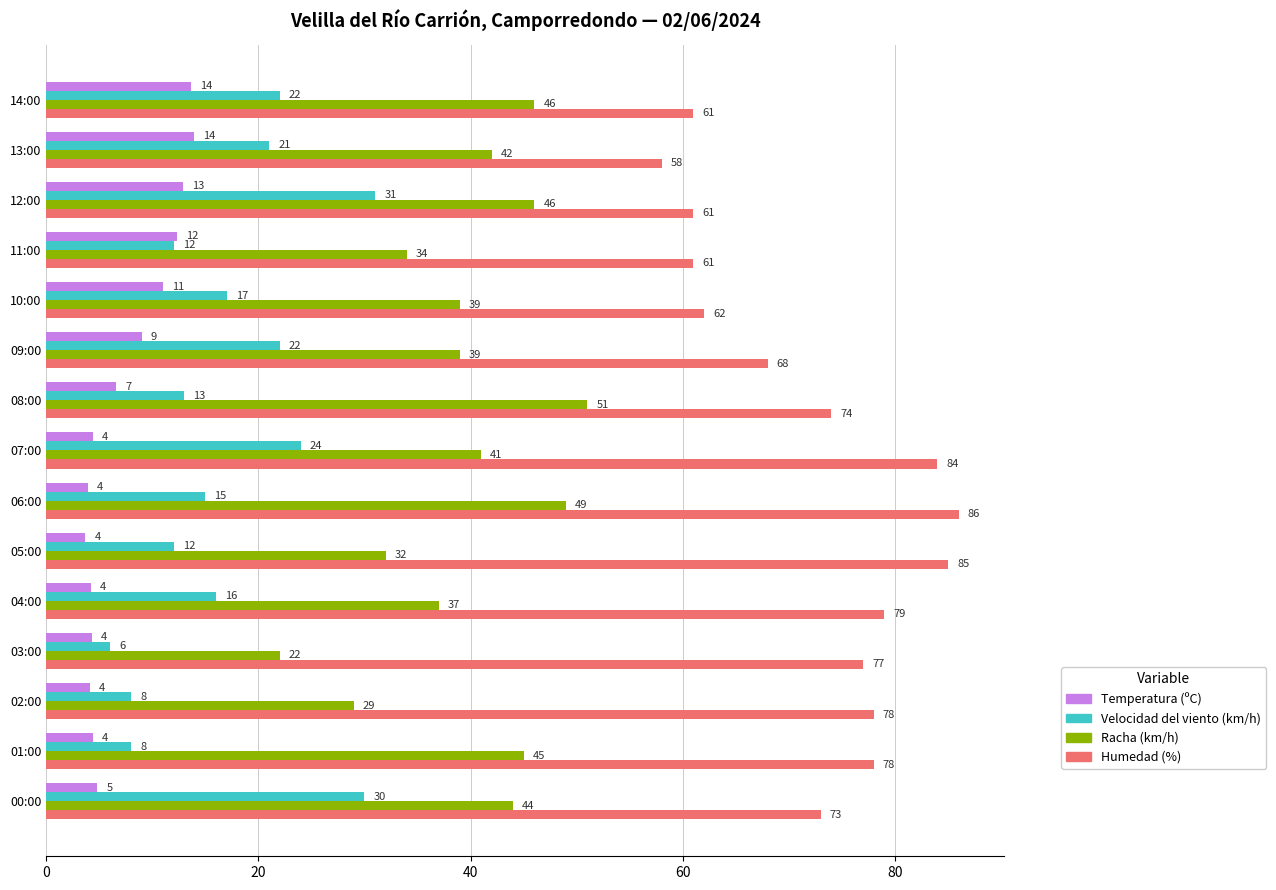

Where is Racha (km/h) nearest to the value 36?

04:00